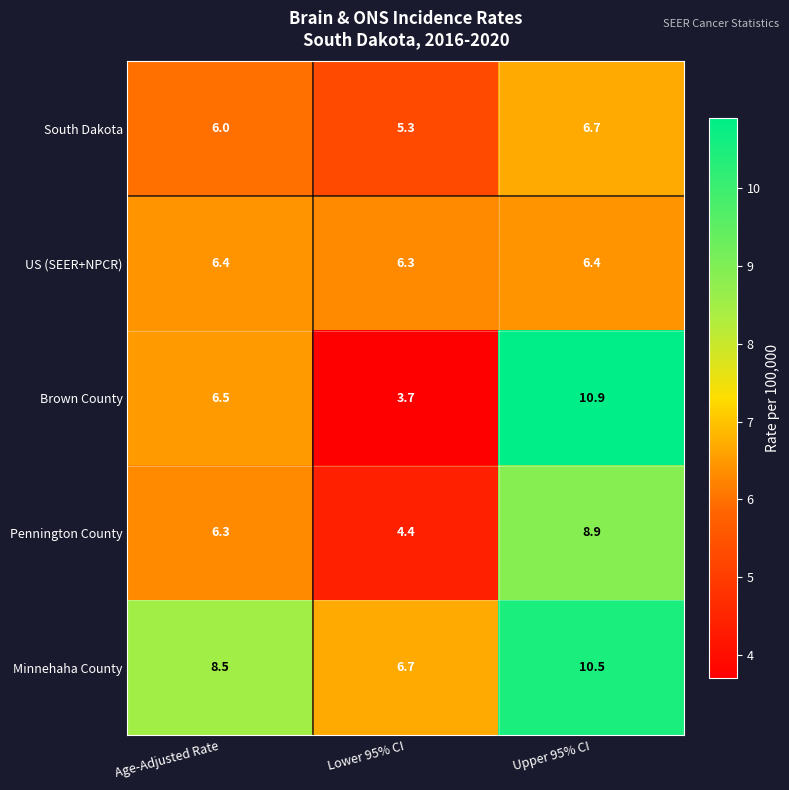

Is it true that Pennington County equals 5.9 at Lower 95% CI?

False